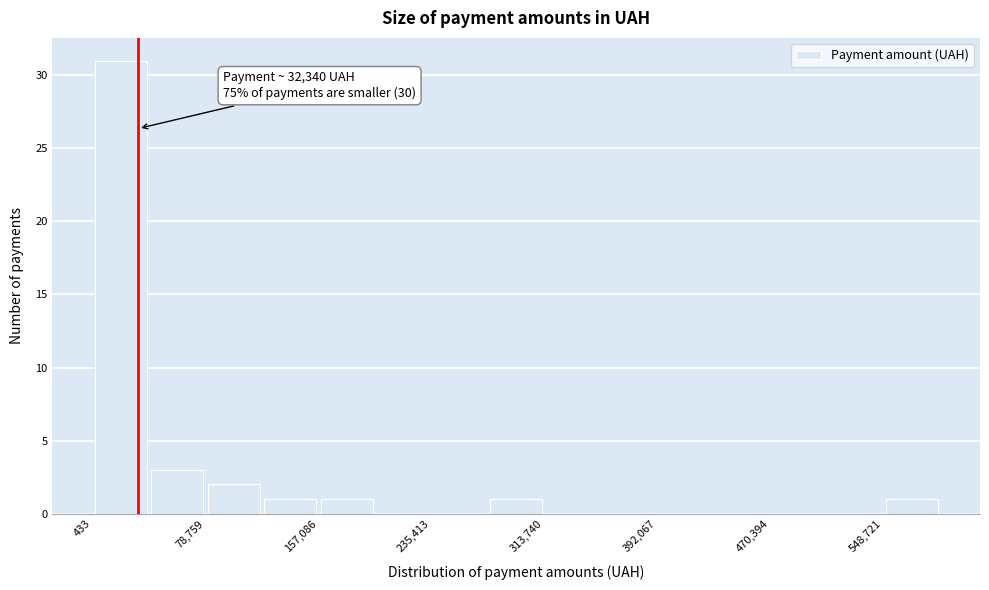

Around what value on the x-axis is the tallest bar? Give the approximate position of its centre, as read against the axis.

20000